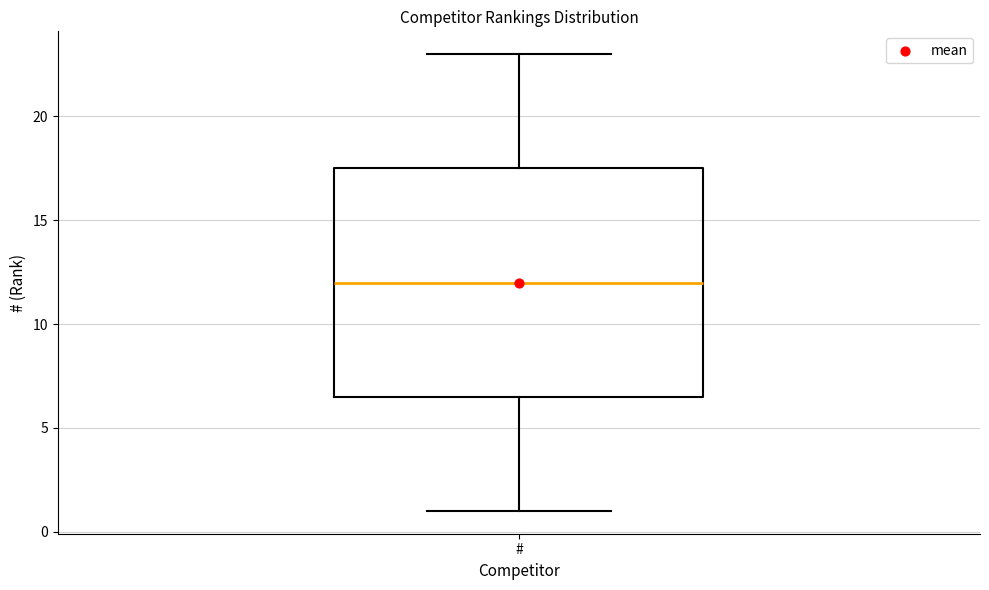

Where does the upper whisker of the box for # end on the y-axis? The values are not printed on the chart, so give them approximately, as read against the axis.

23.0